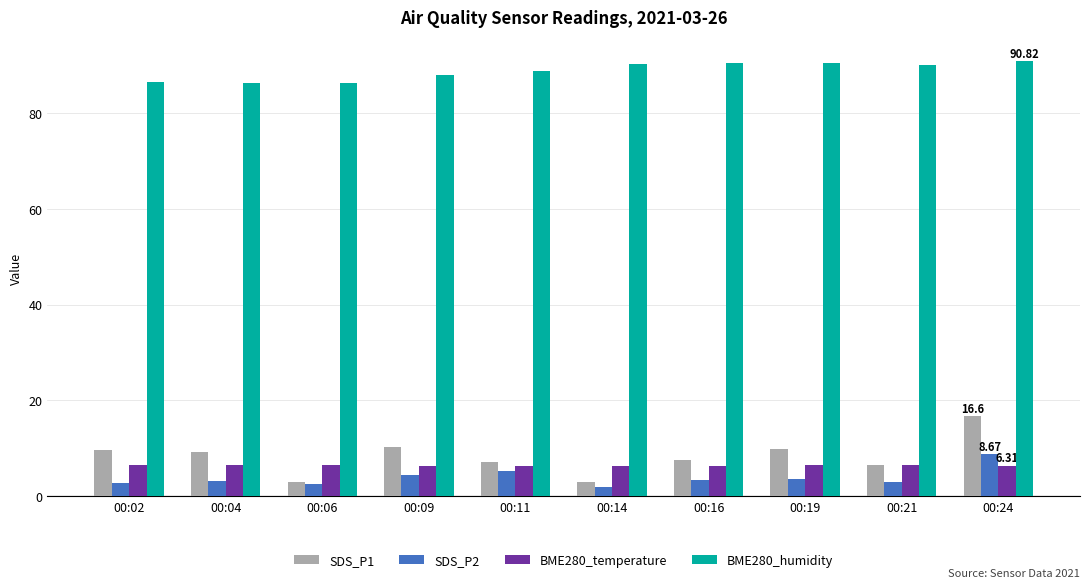

How many bars are there in each group?

4